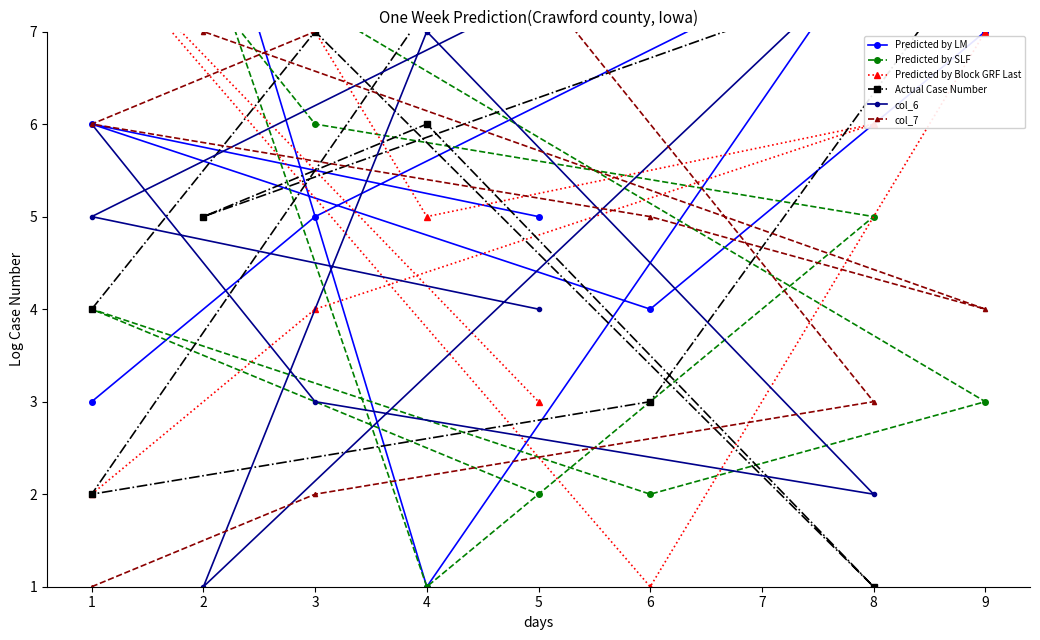

At which category is the sum across all series the highest?

2